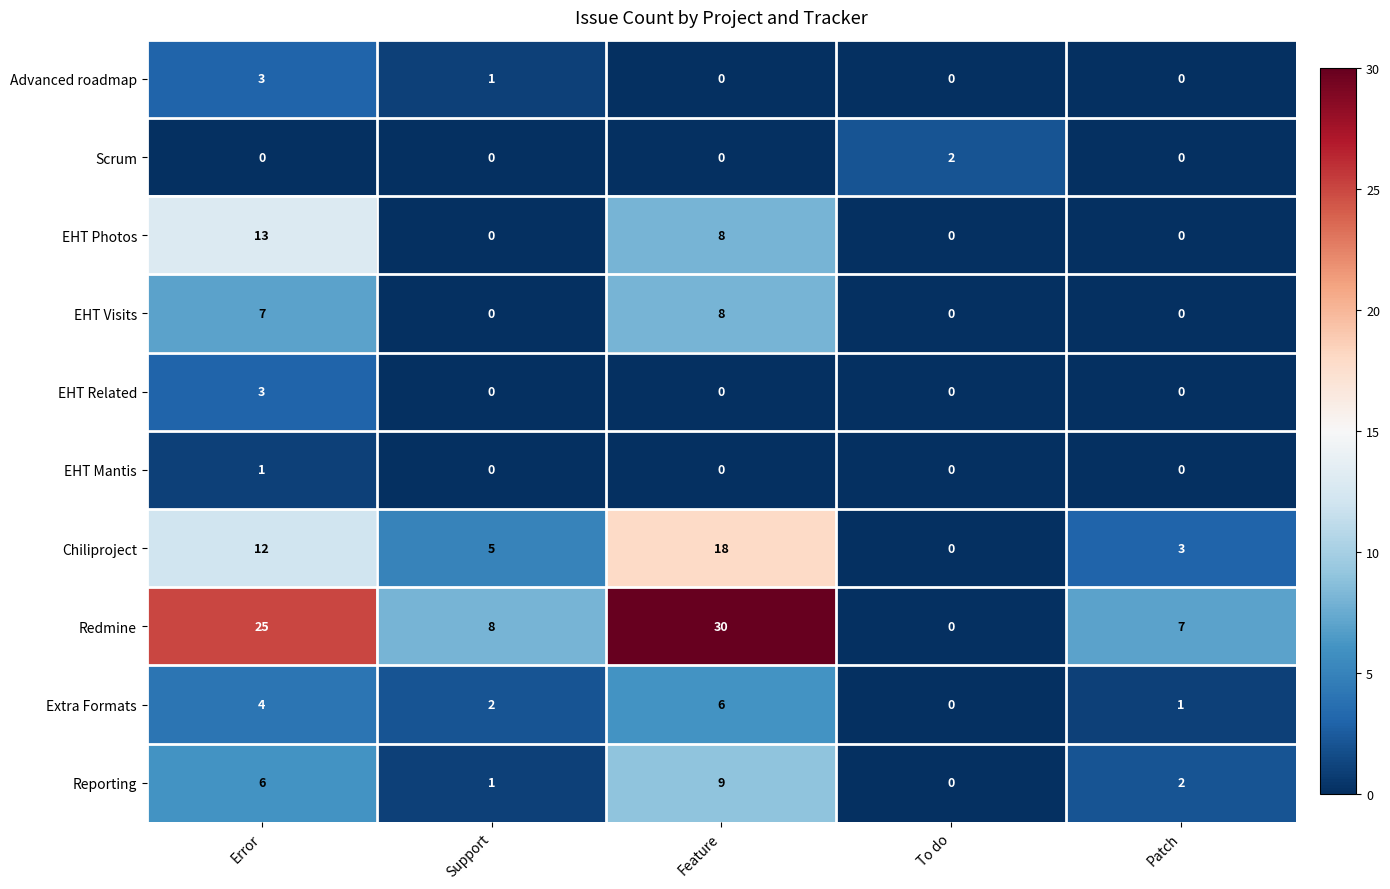

True or false: Advanced roadmap has a value of 3 at Error.

True